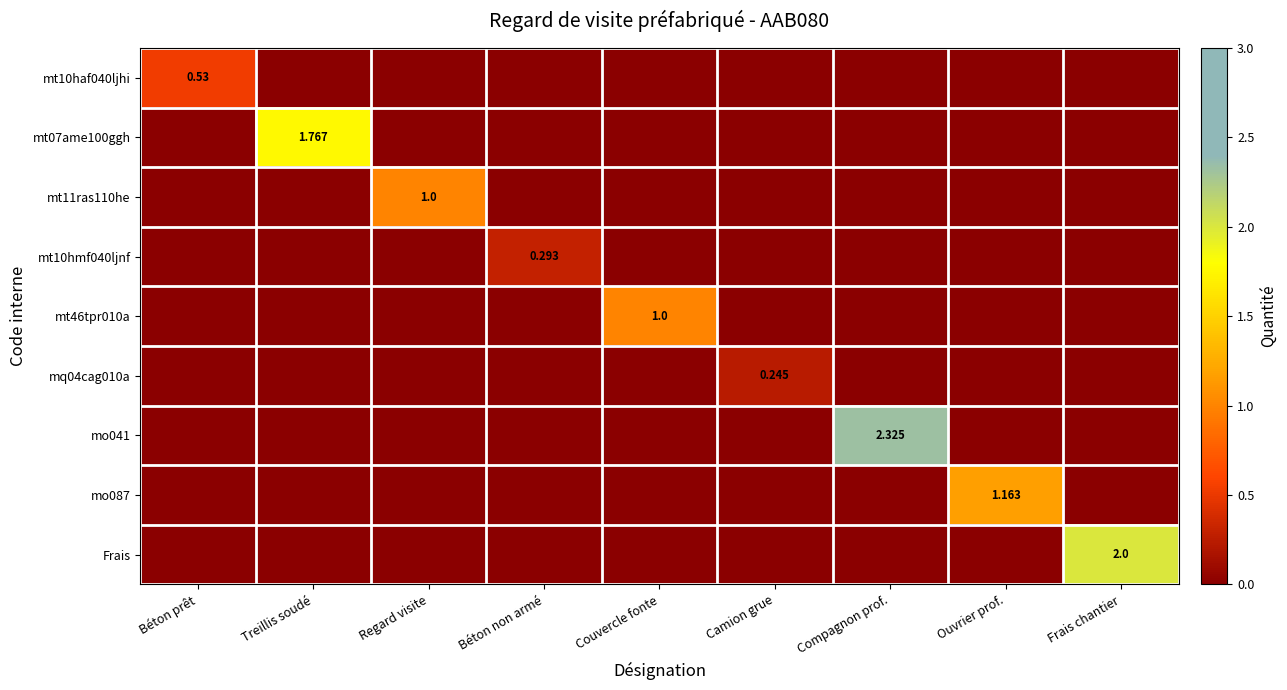

How many distinct data groups are displayed?

9